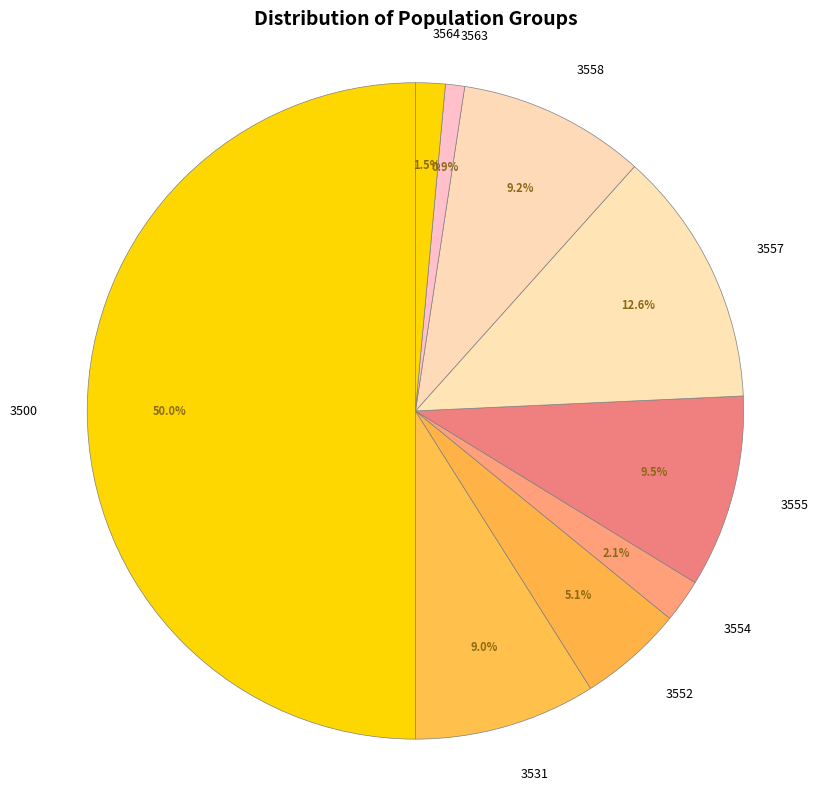

How many segments does this pie chart have?

9